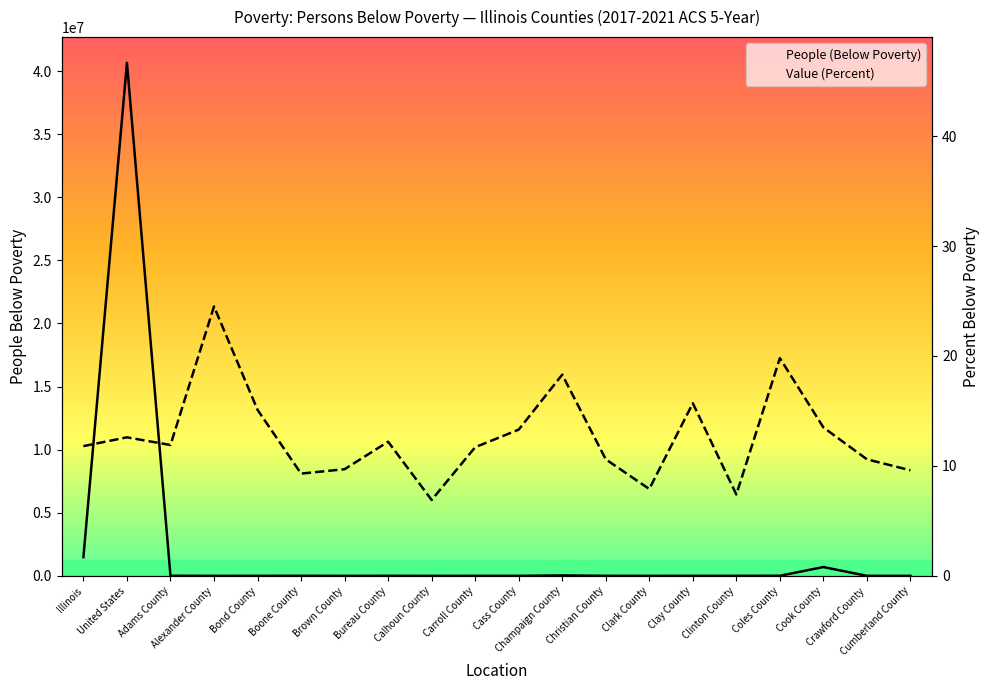

Reading left to right, what are all the values shown in this chart?

People (Below Poverty): 1483378.0	40661636.0	7703.0	1316.0	2236.0	4938.0	429.0	4014.0	305.0	1721.0	1718.0	35095.0	3427.0	1217.0	2055.0	2586.0	8683.0	698319.0	1761.0	996.0
Value (Percent): 11.8	12.6	11.9	24.5	15.1	9.3	9.7	12.2	6.9	11.7	13.3	18.3	10.6	7.9	15.7	7.4	19.8	13.5	10.6	9.6